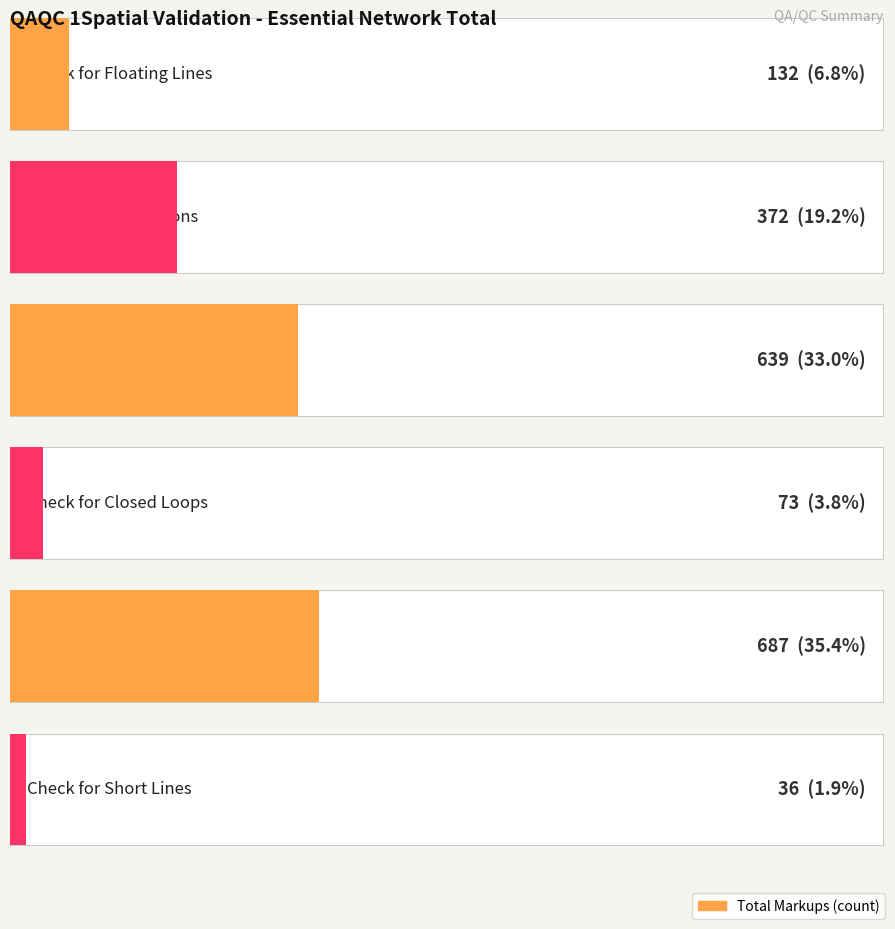

Rank the categories by value from highest to lowest.

03 - Check for Over-Under Shoots, 04 - Check for Touch Intersection, 05 - Check for Bifurcations, 02 - Check for Floating Lines, 06 - Check for Closed Loops, 01 - Check for Short Lines